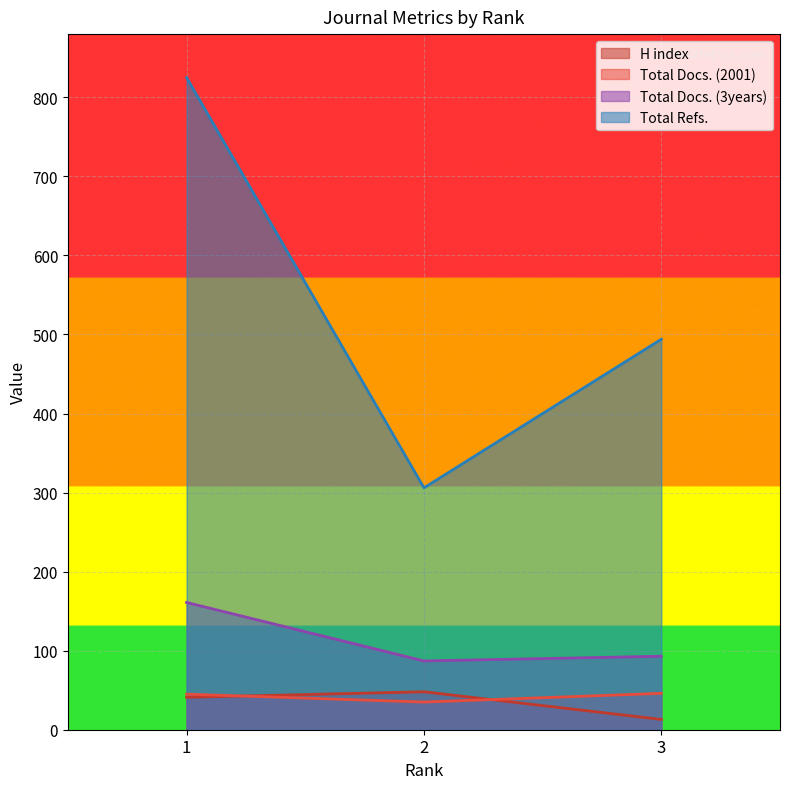

What is the lowest value of the Total Refs. series?

306